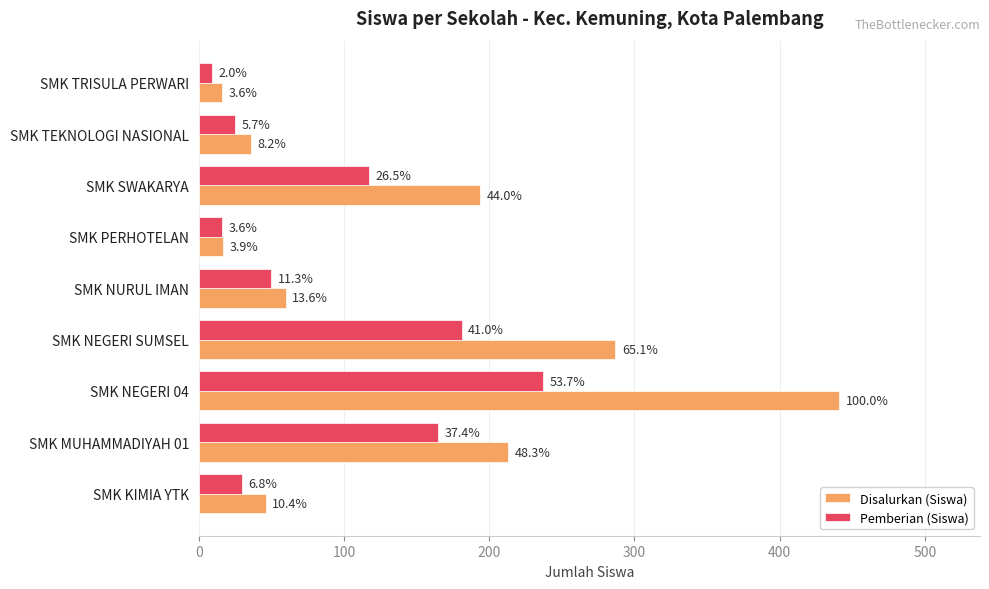

What are all the series names shown in the legend?

Disalurkan (Siswa), Pemberian (Siswa)